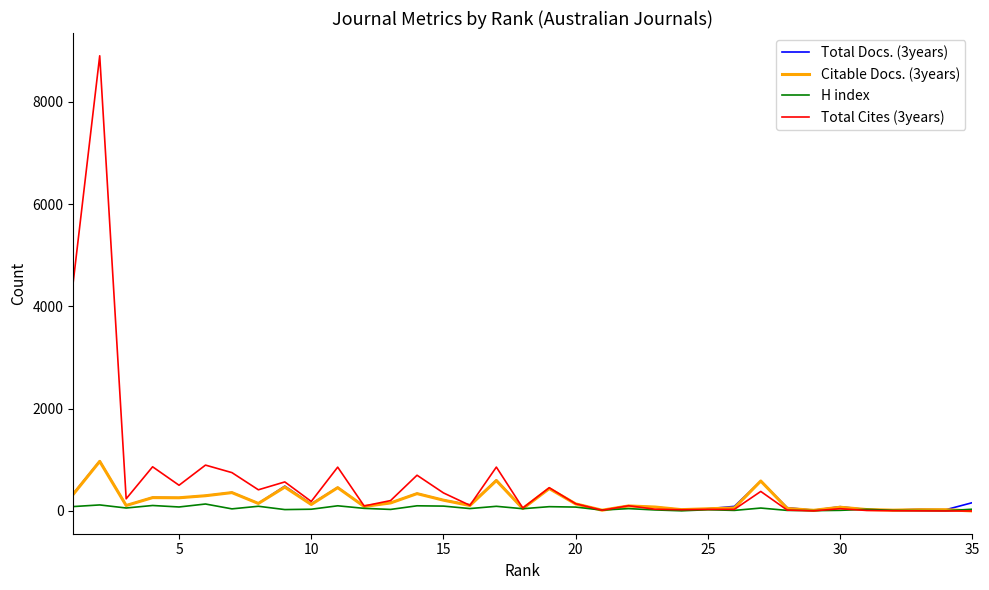

What are all the series names shown in the legend?

Total Docs. (3years), Citable Docs. (3years), H index, Total Cites (3years)